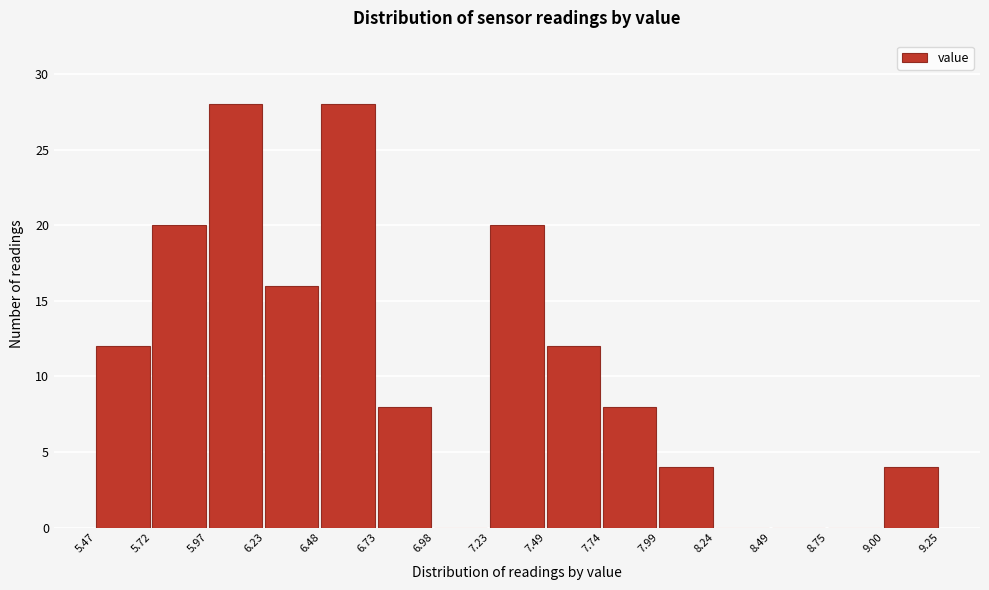

What is the height of the bar covering 5.47 to 5.72 on the x-axis? The values are not printed on the chart, so give them approximately, as read against the axis.

12